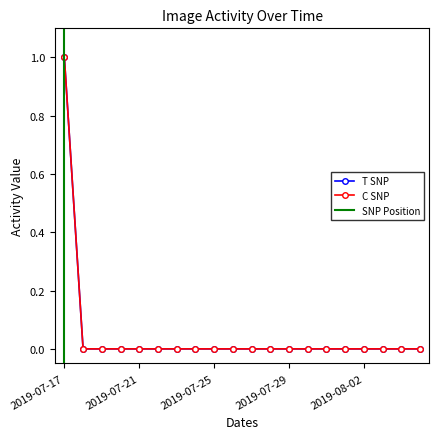

Reading left to right, extract all data points from this chart.

ncimages_021835_000004: 2019-07-17=1	2019-07-18=0	2019-07-19=0	2019-07-20=0	2019-07-21=0	2019-07-22=0	2019-07-23=0	2019-07-24=0	2019-07-25=0	2019-07-26=0	2019-07-27=0	2019-07-28=0	2019-07-29=0	2019-07-30=0	2019-07-31=0	2019-08-01=0	2019-08-02=0	2019-08-03=0	2019-08-04=0	2019-08-05=0
ncimages_021835_000005: 2019-07-17=1	2019-07-18=0	2019-07-19=0	2019-07-20=0	2019-07-21=0	2019-07-22=0	2019-07-23=0	2019-07-24=0	2019-07-25=0	2019-07-26=0	2019-07-27=0	2019-07-28=0	2019-07-29=0	2019-07-30=0	2019-07-31=0	2019-08-01=0	2019-08-02=0	2019-08-03=0	2019-08-04=0	2019-08-05=0
ncimages_021835_000006: 2019-07-17=1	2019-07-18=0	2019-07-19=0	2019-07-20=0	2019-07-21=0	2019-07-22=0	2019-07-23=0	2019-07-24=0	2019-07-25=0	2019-07-26=0	2019-07-27=0	2019-07-28=0	2019-07-29=0	2019-07-30=0	2019-07-31=0	2019-08-01=0	2019-08-02=0	2019-08-03=0	2019-08-04=0	2019-08-05=0
ncimages_021835_000007: 2019-07-17=1	2019-07-18=0	2019-07-19=0	2019-07-20=0	2019-07-21=0	2019-07-22=0	2019-07-23=0	2019-07-24=0	2019-07-25=0	2019-07-26=0	2019-07-27=0	2019-07-28=0	2019-07-29=0	2019-07-30=0	2019-07-31=0	2019-08-01=0	2019-08-02=0	2019-08-03=0	2019-08-04=0	2019-08-05=0
ncimages_021835_000017: 2019-07-17=1	2019-07-18=0	2019-07-19=0	2019-07-20=0	2019-07-21=0	2019-07-22=0	2019-07-23=0	2019-07-24=0	2019-07-25=0	2019-07-26=0	2019-07-27=0	2019-07-28=0	2019-07-29=0	2019-07-30=0	2019-07-31=0	2019-08-01=0	2019-08-02=0	2019-08-03=0	2019-08-04=0	2019-08-05=0
ncimages_021835_000001: 2019-07-17=1	2019-07-18=0	2019-07-19=0	2019-07-20=0	2019-07-21=0	2019-07-22=0	2019-07-23=0	2019-07-24=0	2019-07-25=0	2019-07-26=0	2019-07-27=0	2019-07-28=0	2019-07-29=0	2019-07-30=0	2019-07-31=0	2019-08-01=0	2019-08-02=0	2019-08-03=0	2019-08-04=0	2019-08-05=0